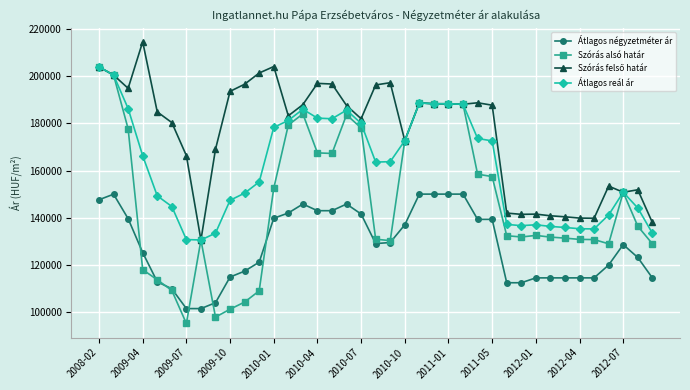

True or false: Átlagos négyzetméter ár has more than 1 points higher than both neighbors.

True